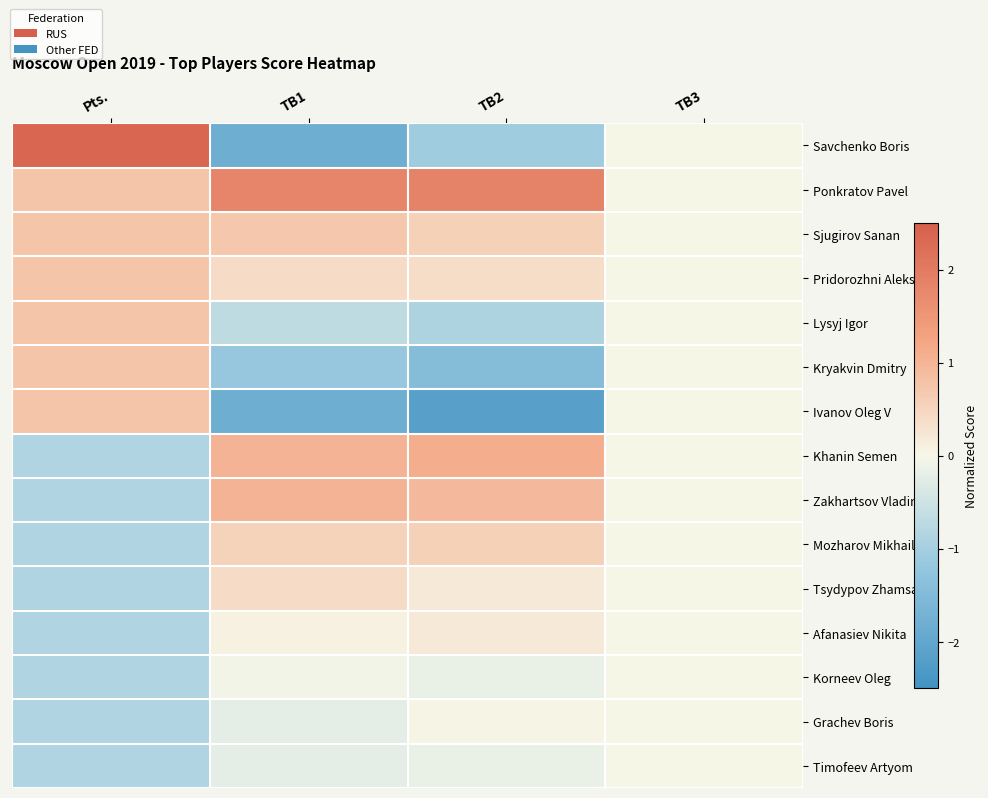

Reading right to left, transcribe all the data shown in this chart.

Savchenko Boris: TB3=0.0	TB2=-1.1	TB1=-1.8	Pts.=2.4
Ponkratov Pavel: TB3=0.0	TB2=1.8	TB1=1.8	Pts.=0.8
Sjugirov Sanan: TB3=0.0	TB2=0.6	TB1=0.7	Pts.=0.8
Pridorozhni Aleksei: TB3=0.0	TB2=0.4	TB1=0.4	Pts.=0.8
Lysyj Igor: TB3=0.0	TB2=-0.9	TB1=-0.7	Pts.=0.8
Kryakvin Dmitry: TB3=0.0	TB2=-1.4	TB1=-1.2	Pts.=0.8
Ivanov Oleg V: TB3=0.0	TB2=-2.2	TB1=-1.8	Pts.=0.8
Khanin Semen: TB3=0.0	TB2=1.1	TB1=1.0	Pts.=-0.9
Zakhartsov Vladimir: TB3=0.0	TB2=0.9	TB1=1.0	Pts.=-0.9
Mozharov Mikhail: TB3=0.0	TB2=0.6	TB1=0.6	Pts.=-0.9
Tsydypov Zhamsaran: TB3=0.0	TB2=0.2	TB1=0.4	Pts.=-0.9
Afanasiev Nikita: TB3=0.0	TB2=0.2	TB1=0.1	Pts.=-0.9
Korneev Oleg: TB3=0.0	TB2=-0.2	TB1=-0.1	Pts.=-0.9
Grachev Boris: TB3=0.0	TB2=0.0	TB1=-0.2	Pts.=-0.9
Timofeev Artyom: TB3=0.0	TB2=-0.2	TB1=-0.2	Pts.=-0.9